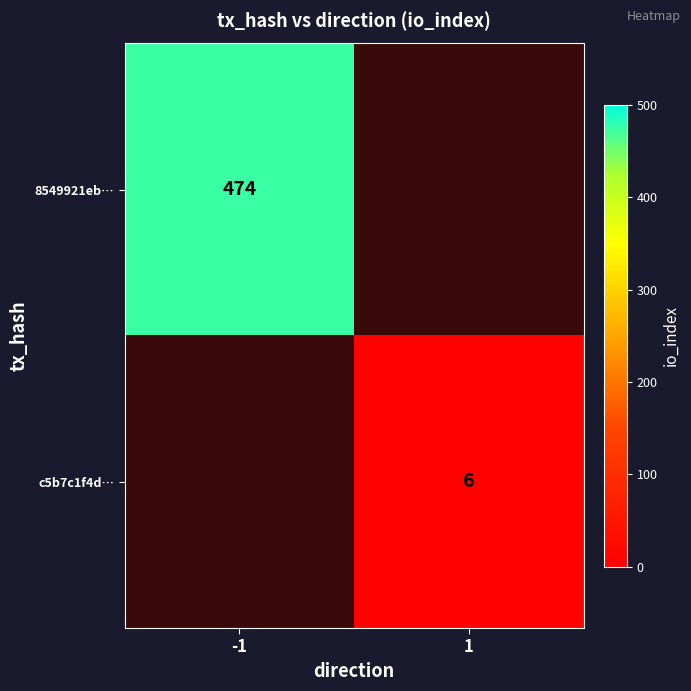

The c5b7c1f4d… series shows 3 at 1. True or false?

False